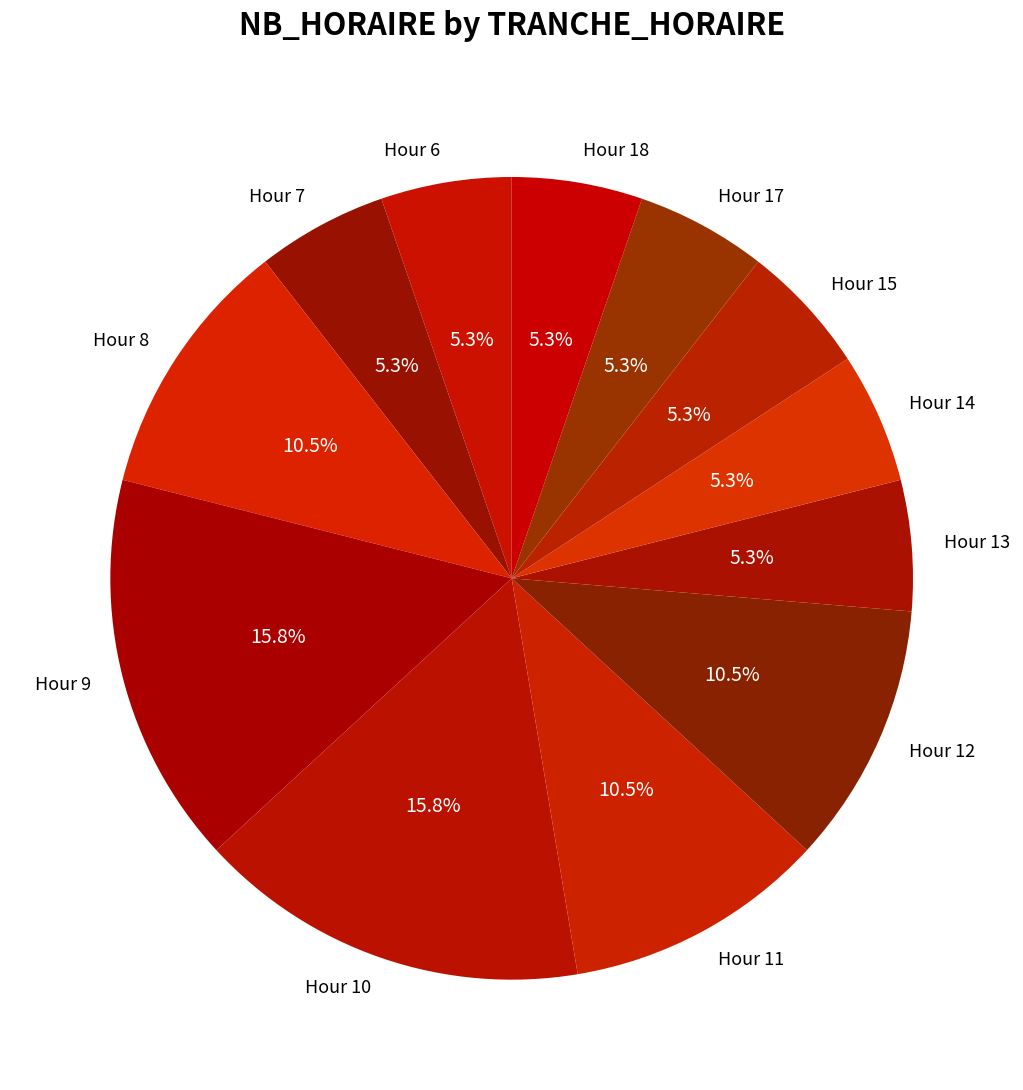

Approximately how many times larger is the value at Hour 7 compared to Hour 6?

1.0